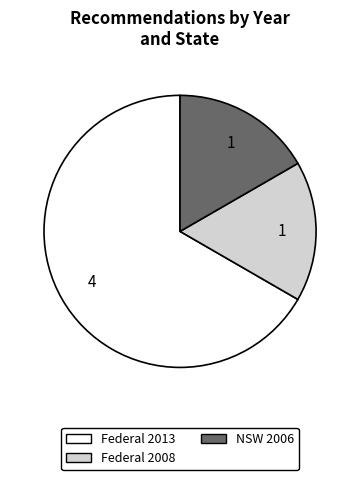

Count the number of slices in the pie.

3